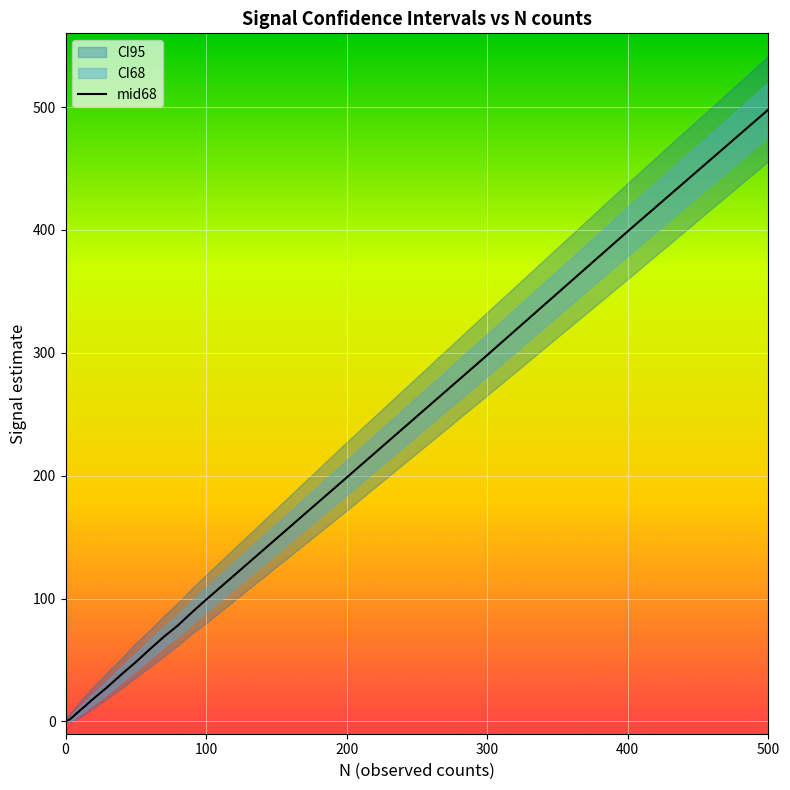

What is the smallest value displayed?

0.6